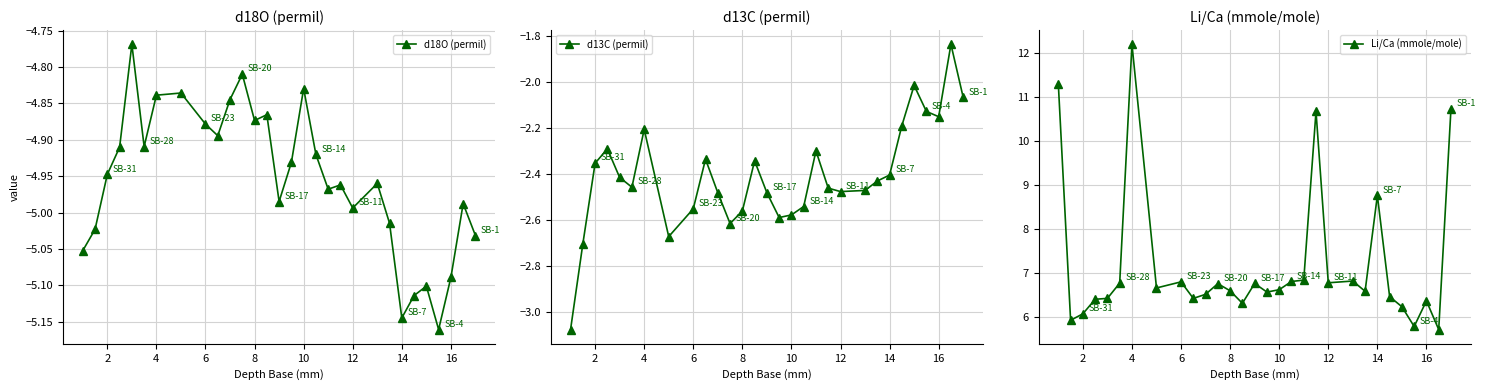

What is the sum of all d18O (permil) values?

-148.6